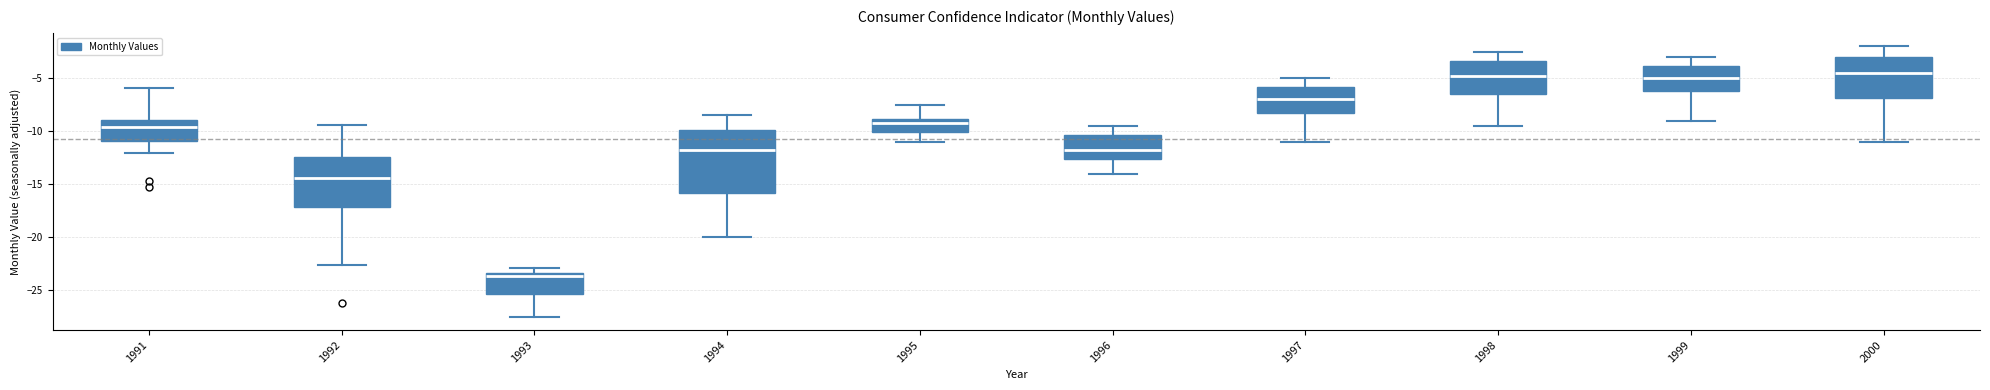

Reading left to right, transcribe this box plot: for each box, give where its median line is, the range the box spans, and where its two whiskers end, as read against the y-axis. The values are not printed on the chart, so give them approximately, as read against the axis.

1991: median -9.5, box -11.0 to -9.0, whiskers -12.0 to -6.0
1992: median -14.5, box -17.0 to -12.5, whiskers -22.5 to -9.5
1993: median -23.5 (just below the box's upper edge), box -25.5 to -23.5, whiskers -27.5 to -23.0
1994: median -11.5, box -16.0 to -10.0, whiskers -20.0 to -8.5
1995: median -9.0 (just below the box's upper edge), box -10.0 to -9.0, whiskers -11.0 to -7.5
1996: median -11.5, box -12.5 to -10.5, whiskers -14.0 to -9.5
1997: median -7.0, box -8.0 to -6.0, whiskers -11.0 to -5.0
1998: median -4.5, box -6.5 to -3.5, whiskers -9.5 to -2.5
1999: median -5.0, box -6.0 to -4.0, whiskers -9.0 to -3.0
2000: median -4.5, box -7.0 to -3.0, whiskers -11.0 to -2.0